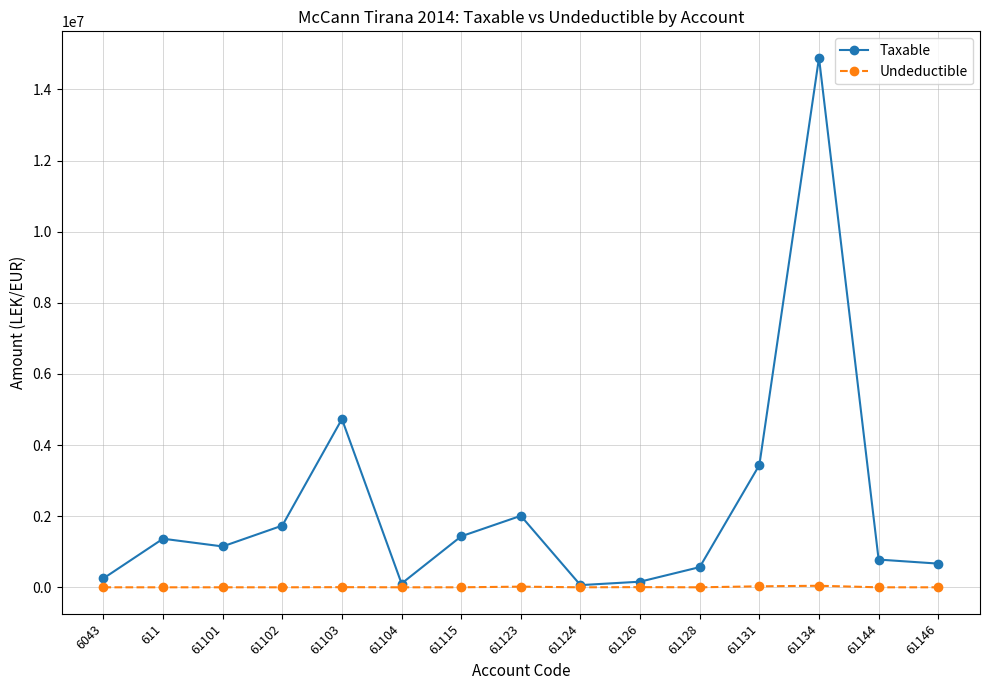

Which series has the largest range (max minus min)?

Taxable